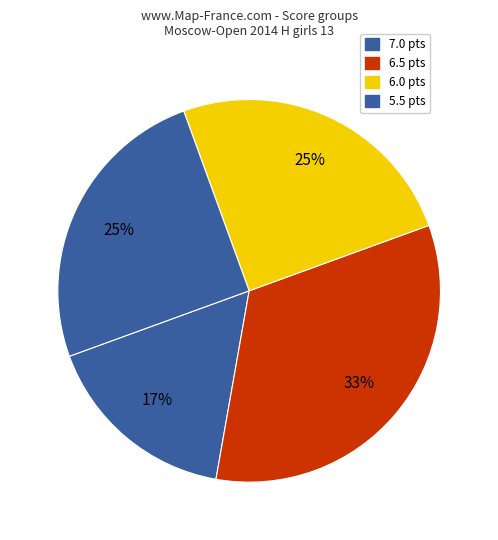

How many slices are in this pie chart?

4